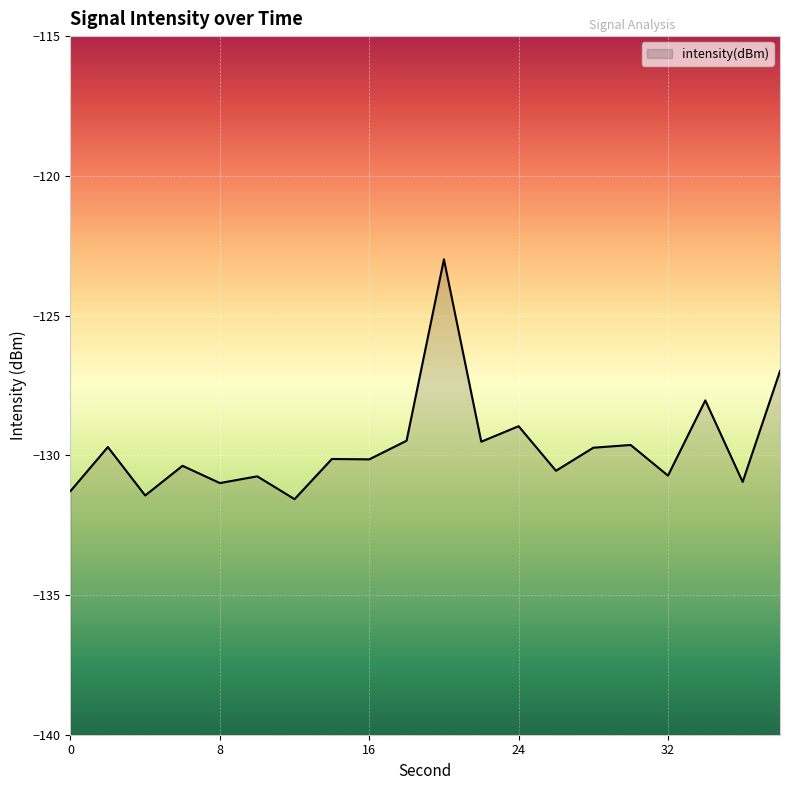

How many points are higher than both their immediate neighbors (excluding endpoints)?

8